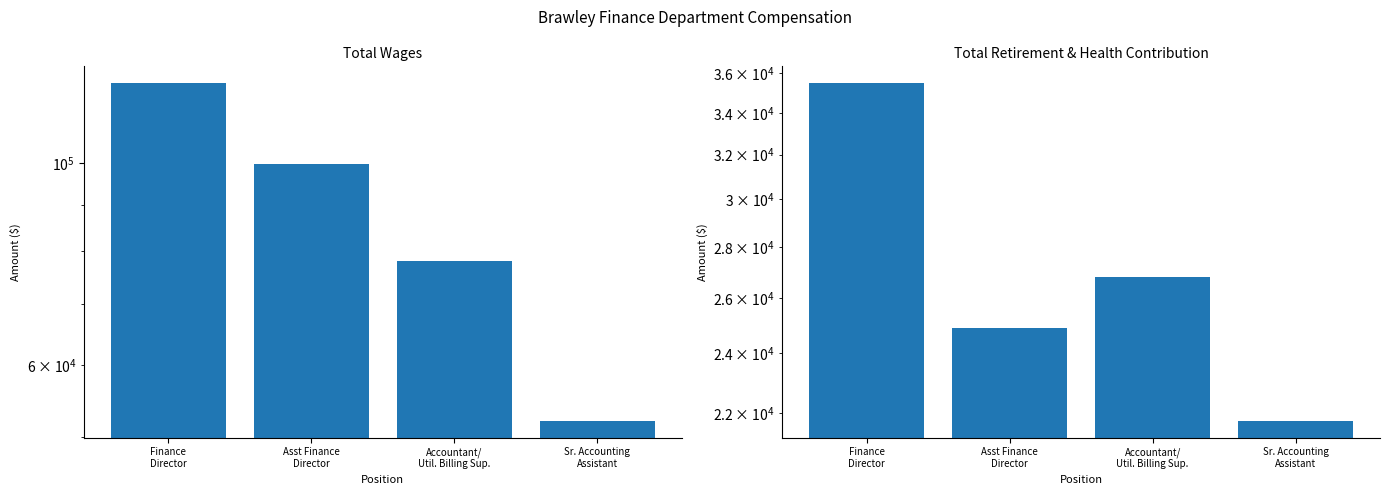

Reading right to left, transcribe all the data shown in this chart.

Total Wages: Sr. Accounting
Assistant=52098	Accountant/
Util. Billing Sup.=78014	Asst Finance
Director=99683	Finance
Director=122436
Total Retirement & Health Contribution: Sr. Accounting
Assistant=21757	Accountant/
Util. Billing Sup.=26819	Asst Finance
Director=24886	Finance
Director=35496